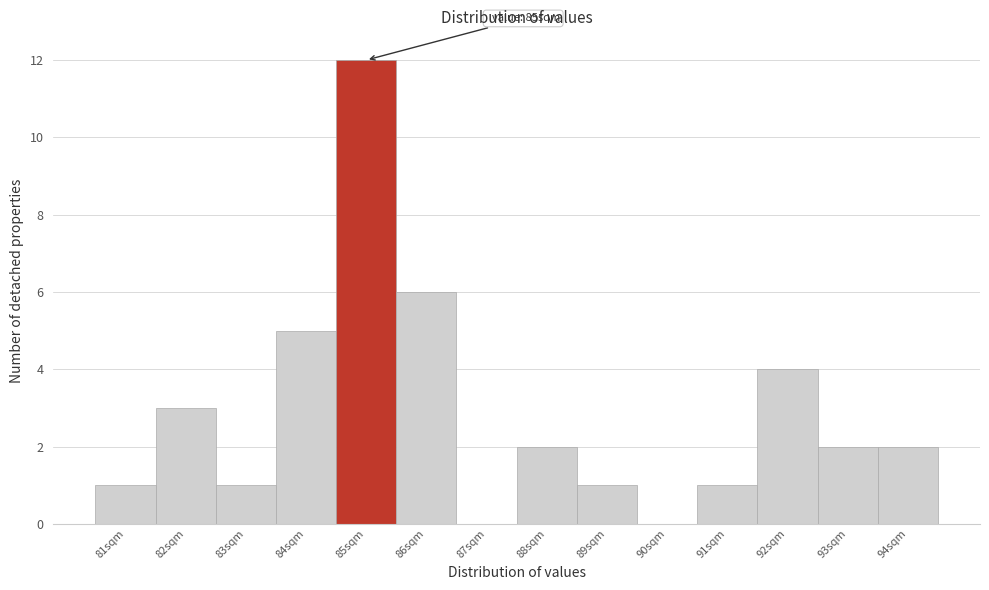

Over which range of the x-axis is the bar tallest?

84.5 to 85.5